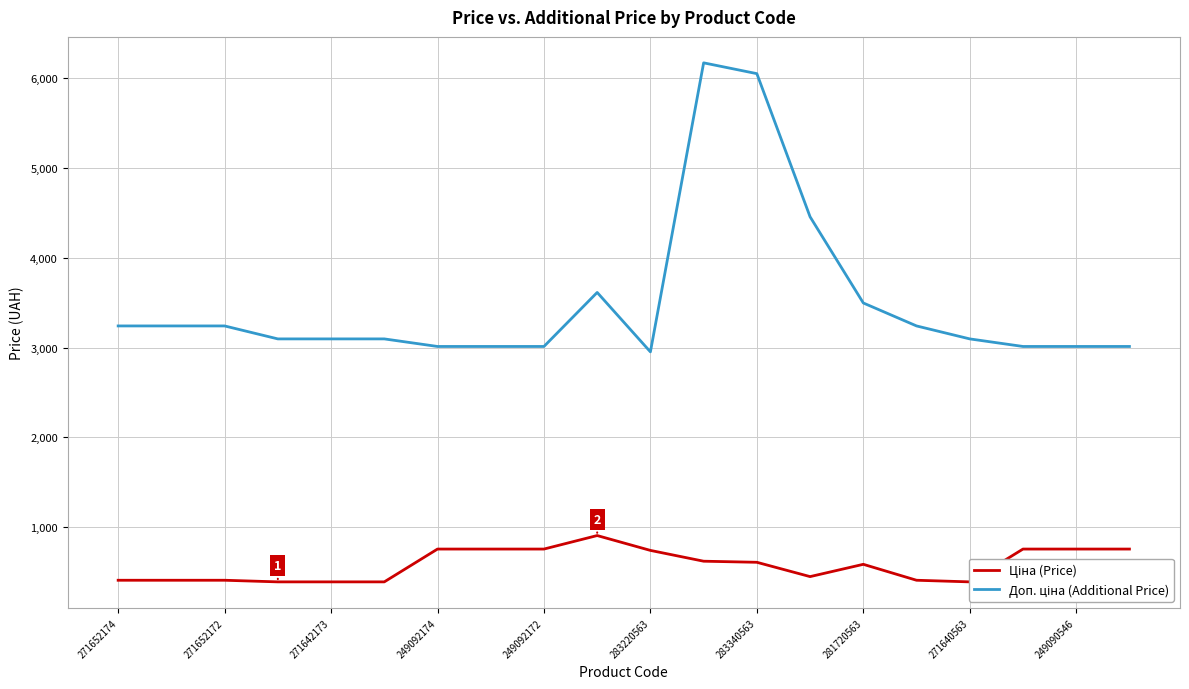

Reading left to right, transcribe all the data shown in this chart.

Ціна (Price): 405.1	405.1	405.1	387.0	387.0	387.0	753.0	753.0	753.0	903.5	737.9	617.4	605.4	445.8	582.8	405.1	387.0	753.0	753.0	753.0
Доп. ціна (Additional Price): 3240.7	3240.7	3240.7	3096.2	3096.2	3096.2	3011.8	3011.8	3011.8	3614.2	2951.6	6174.2	6053.7	4457.5	3496.7	3240.7	3096.2	3011.8	3011.8	3011.8